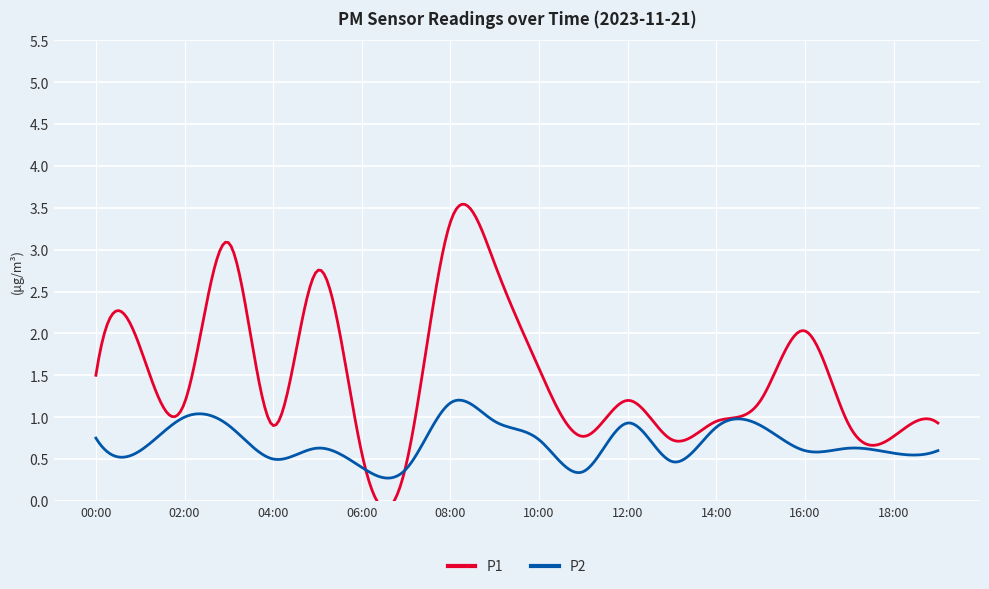

True or false: P1 has more than 0 interior local peaks.

True